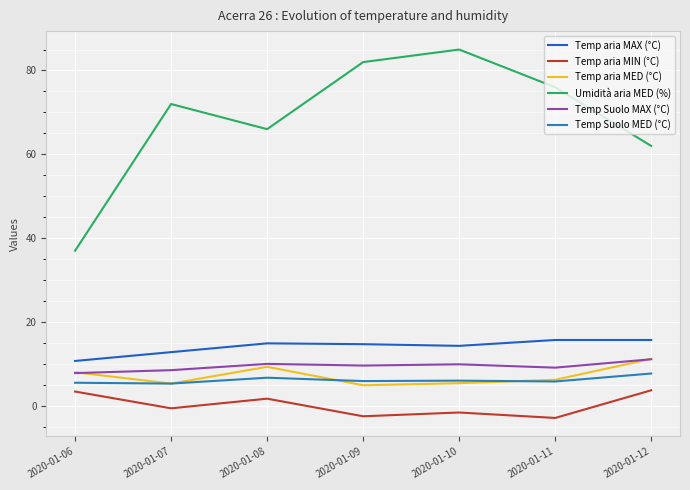

The Temp Suolo MAX (°C) series shows 7.6 at 2020-01-12. True or false?

False